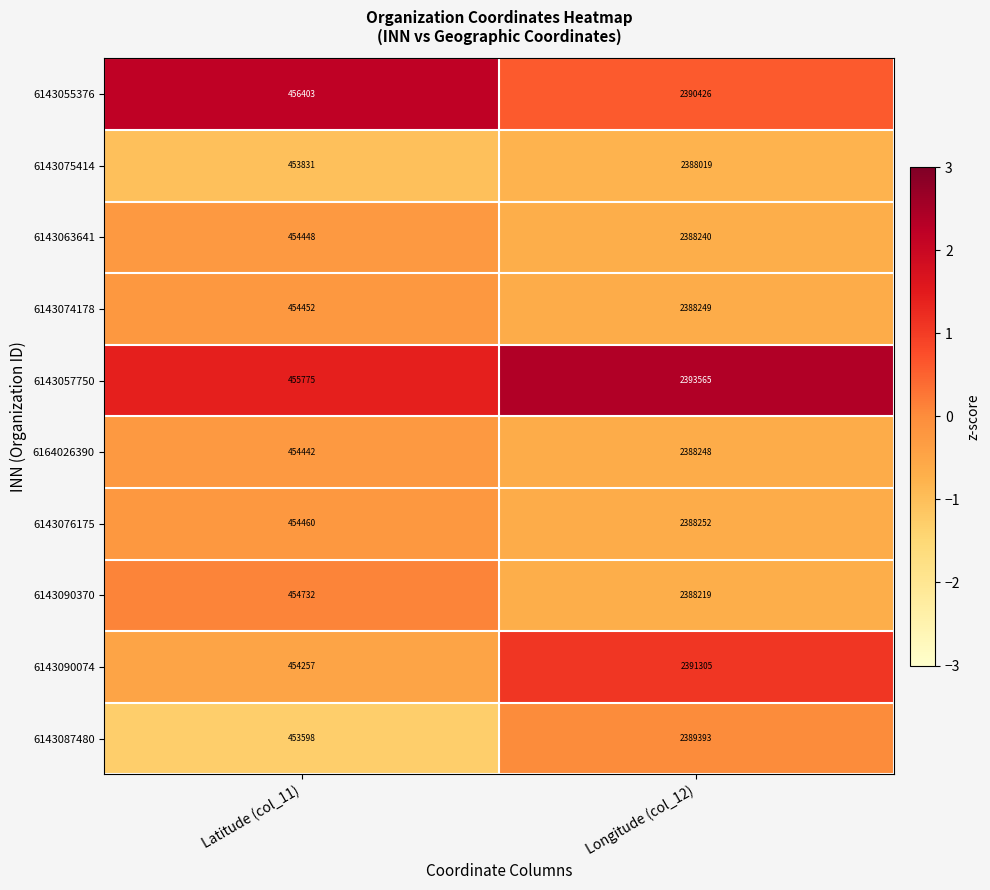

Rank the series by their maximum value, from highest to lowest.

6143057750, 6143090074, 6143055376, 6143087480, 6143076175, 6143074178, 6164026390, 6143063641, 6143090370, 6143075414